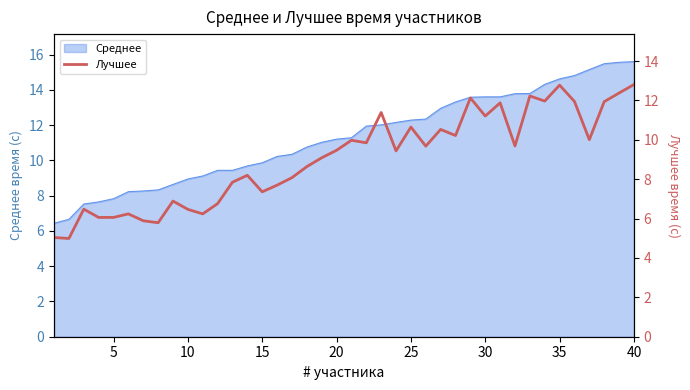

How many data points are less than 9?

18